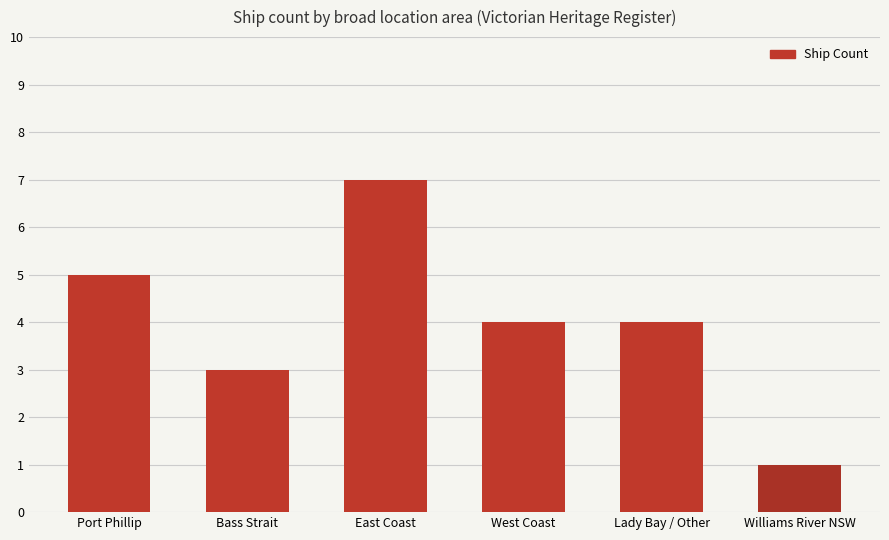

What is the average value?

4